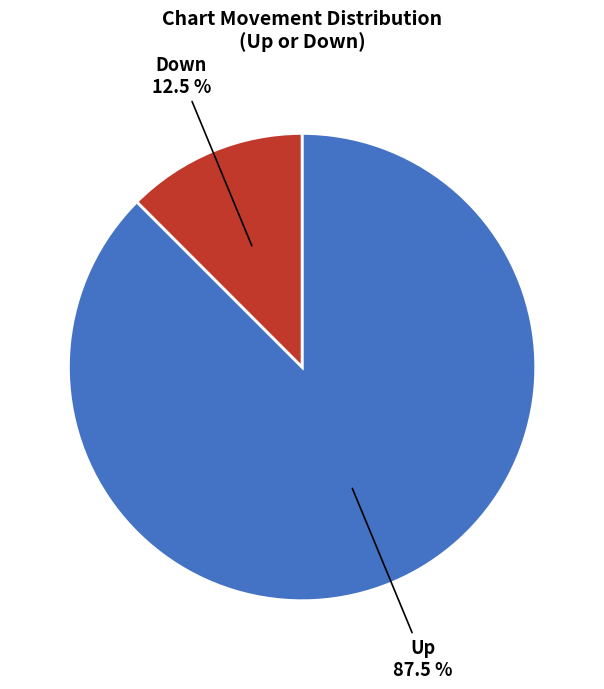

Does any single category account for the majority?

Yes